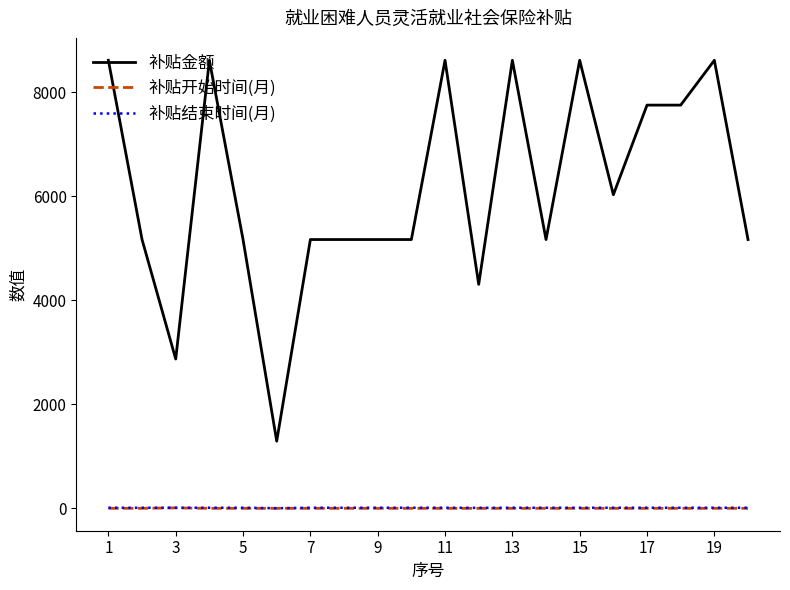

True or false: 补贴金额 and 补贴开始时间(月) cross at least once.

False